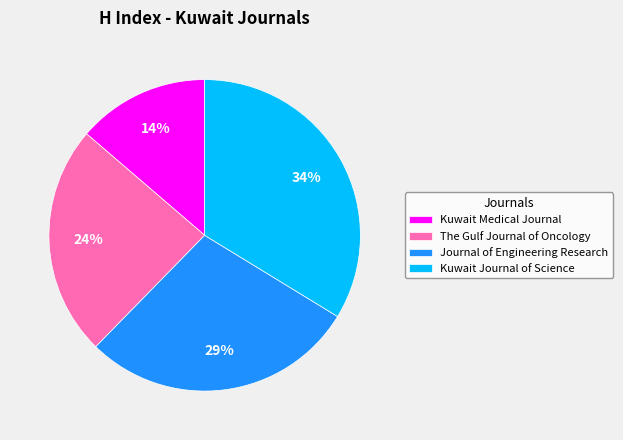

To the nearest percent, what portion does The Gulf Journal of Oncology represent?

24%